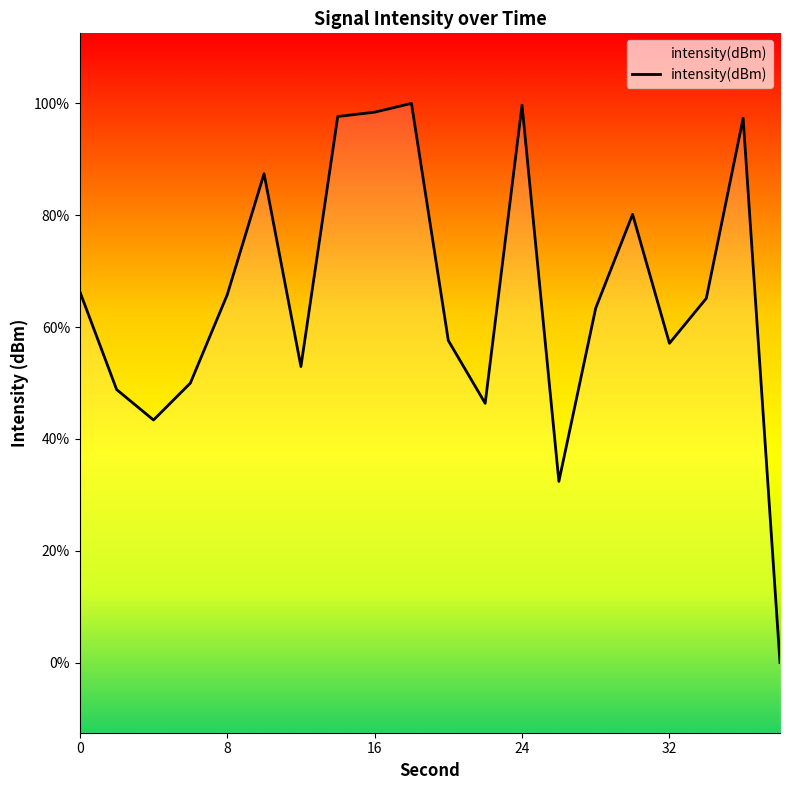

Rank the categories by value from lowest to highest.

38, 26, 4, 22, 2, 6, 12, 32, 20, 28, 34, 8, 0, 30, 10, 36, 14, 16, 24, 18